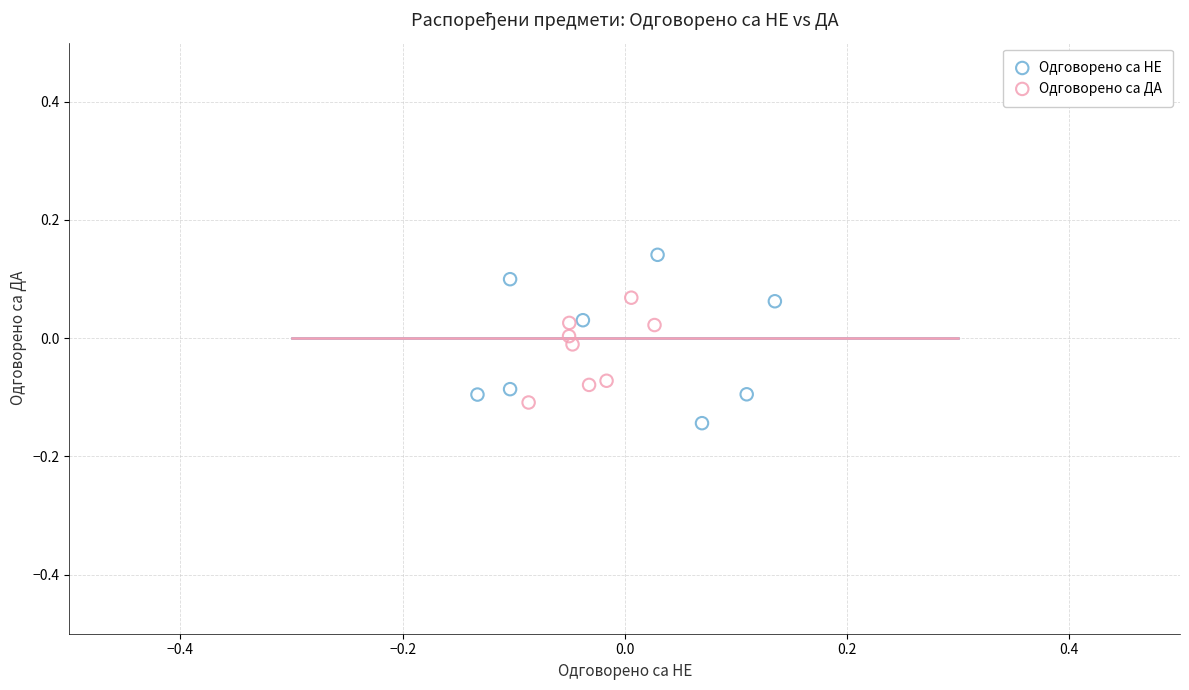

Which series contains the highest Y value?

Одговорено са НЕ